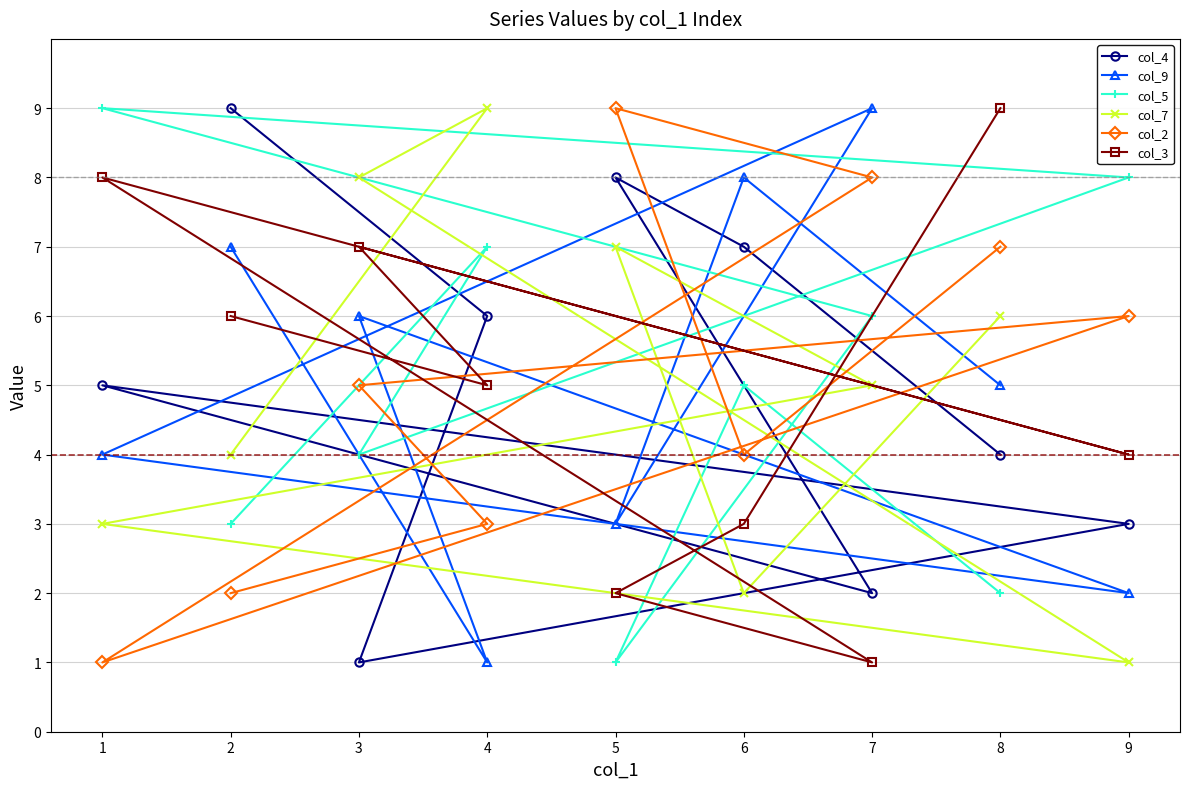

At 1, list the series in order from smallest to largest.

col_2, col_7, col_9, col_4, col_3, col_5